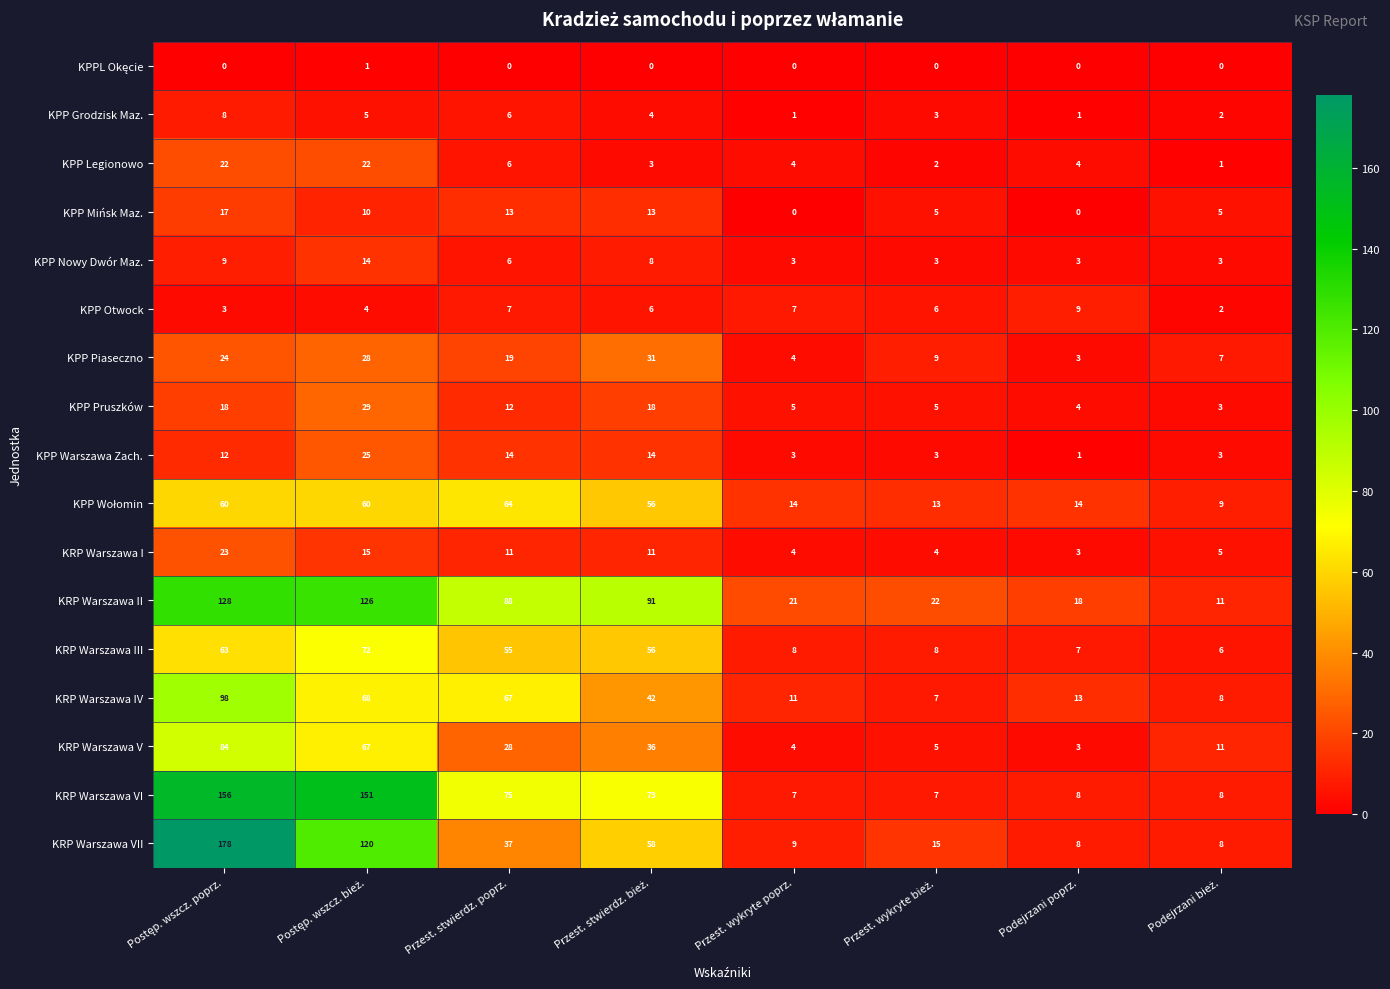

The KPP Otwock series shows 7 at Przest. wykryte poprz.. True or false?

True